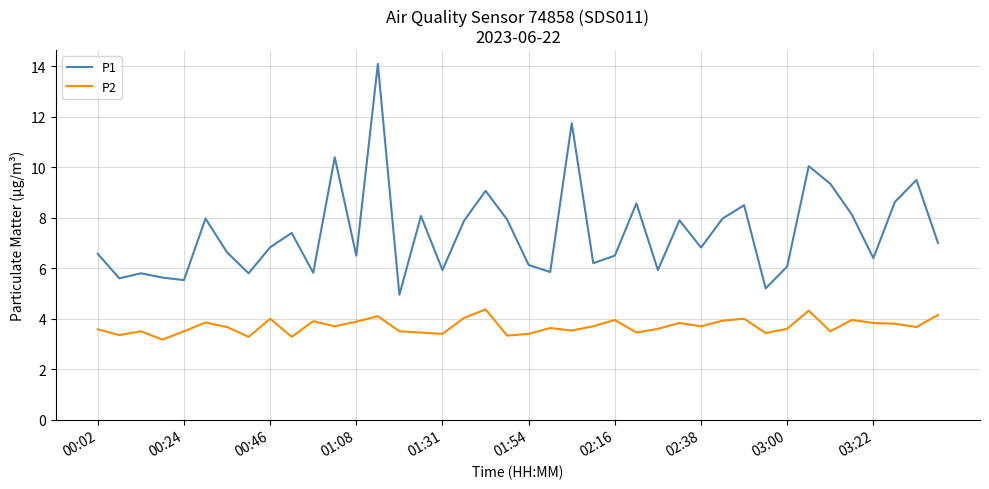

True or false: P1 and P2 cross at least once.

False